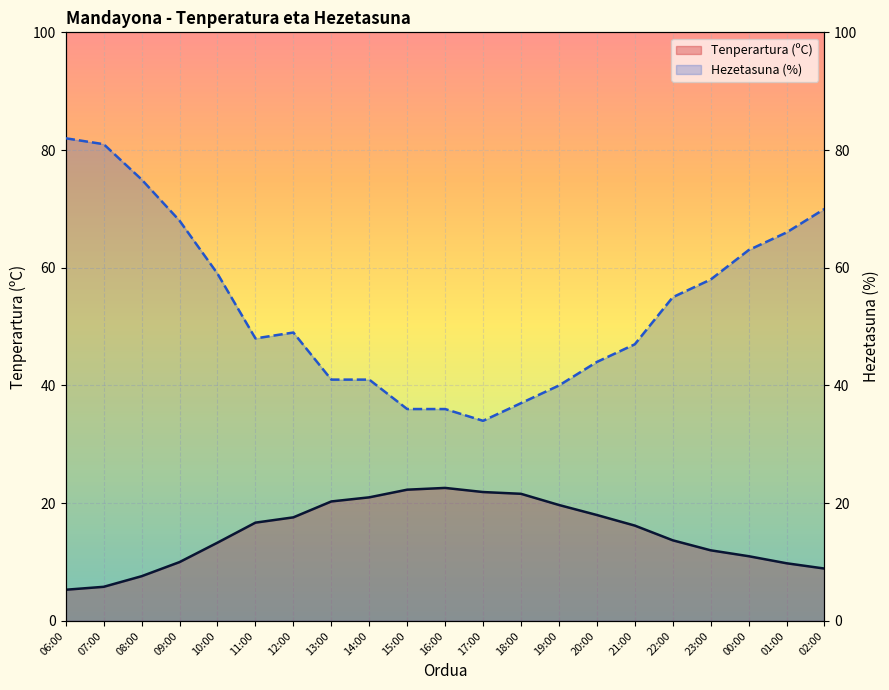

True or false: Tenperartura (ºC) has more than 2 interior local peaks.

False